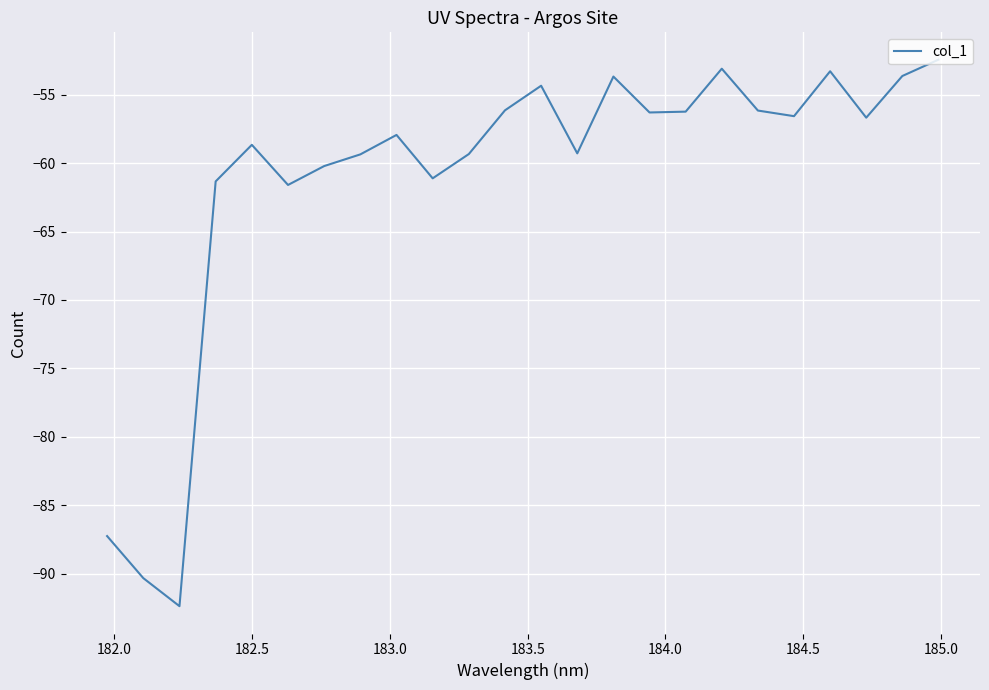

What is the difference between the maximum and minimum values?

39.9